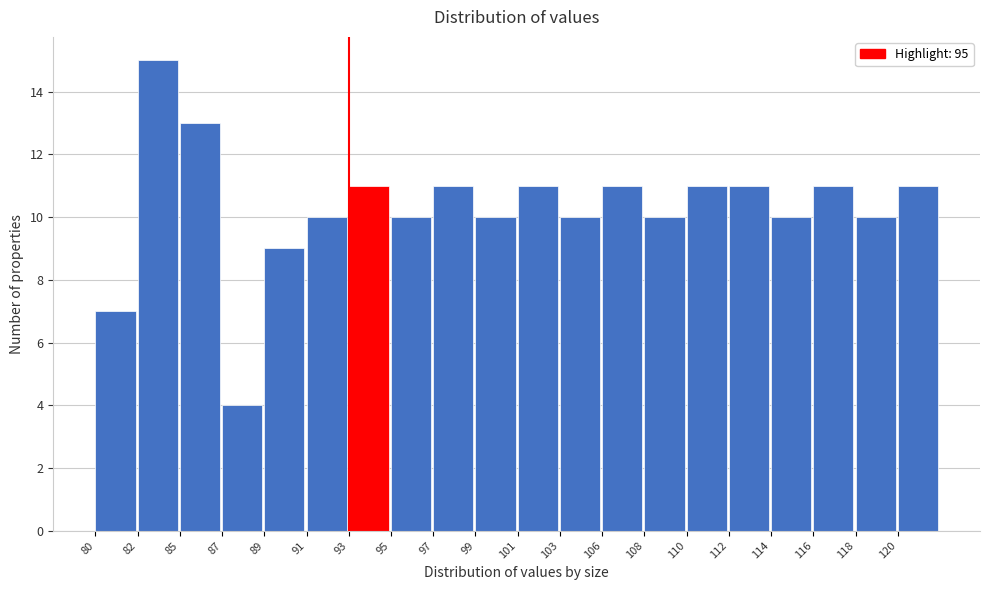

Reading left to right, list all the values displayed in this chart.

80=7	82=15	85=13	87=4	89=9	91=10	93=11	95=10	97=11	99=10	101=11	103=10	106=11	108=10	110=11	112=11	114=10	116=11	118=10	120=11